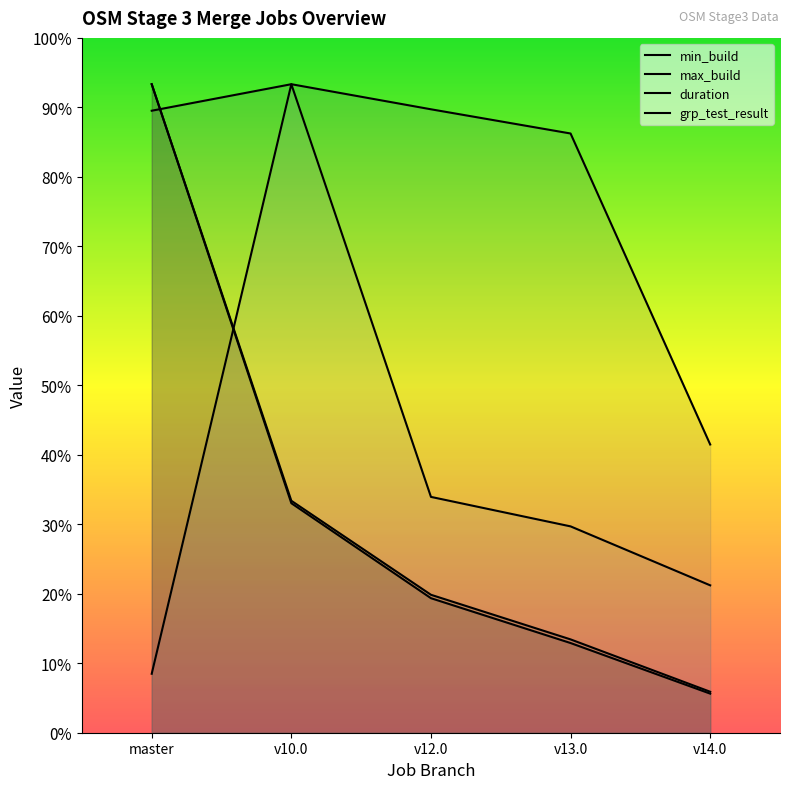

How many lines are shown in the chart?

4